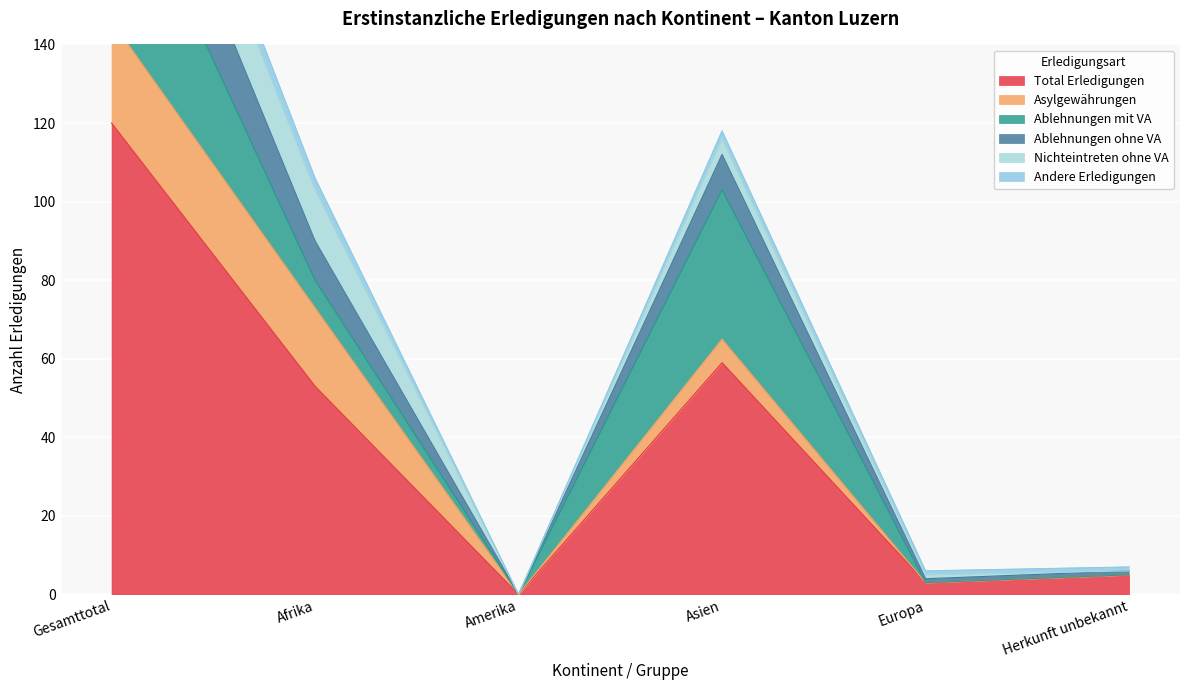

At which category is the sum across all series the highest?

Gesamttotal